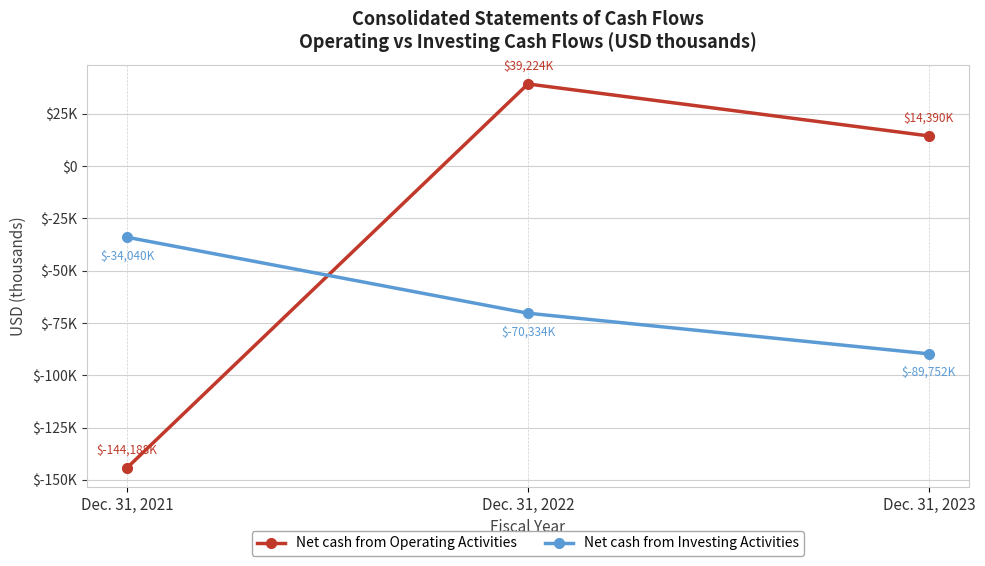

What are all the series names shown in the legend?

Net cash from Operating Activities, Net cash from Investing Activities